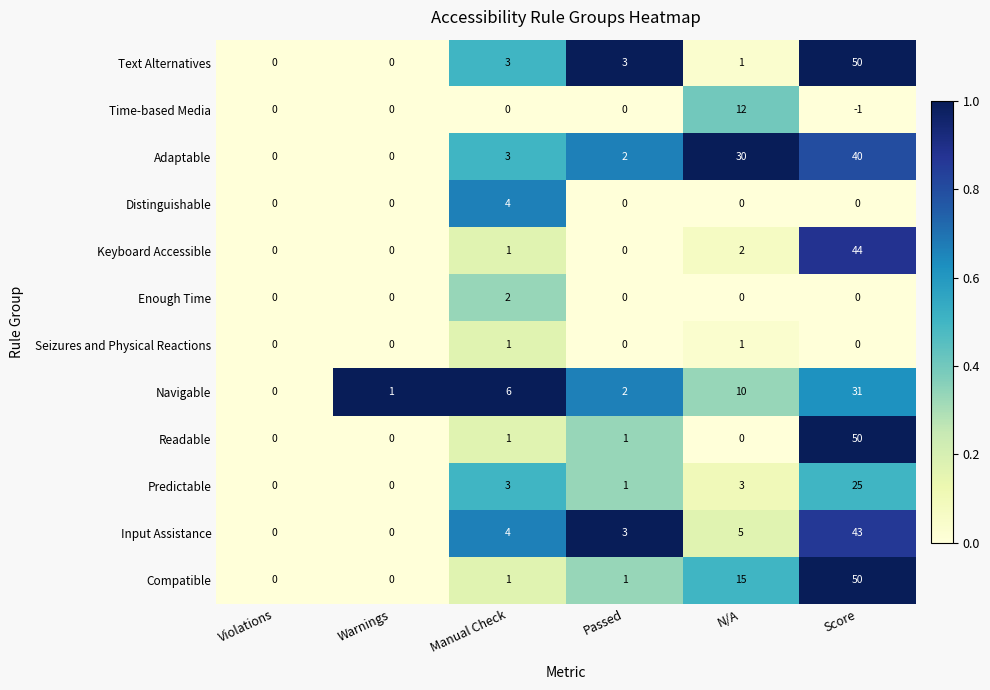

What is the approximate value of Adaptable at N/A, to the nearest 10?

30